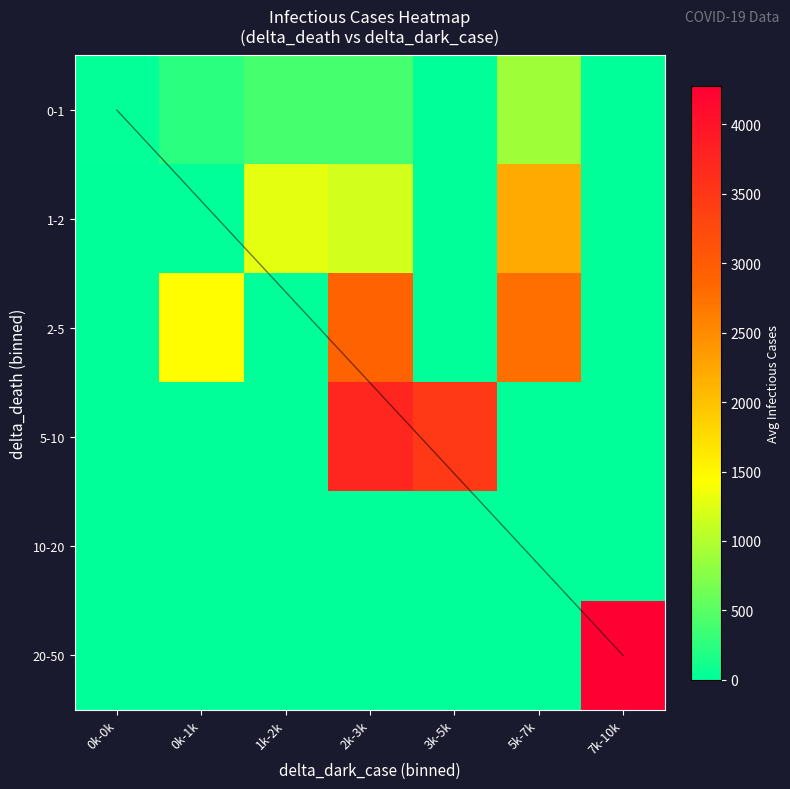

What is the difference between the highest and lowest values at 1k-2k?

1285.0